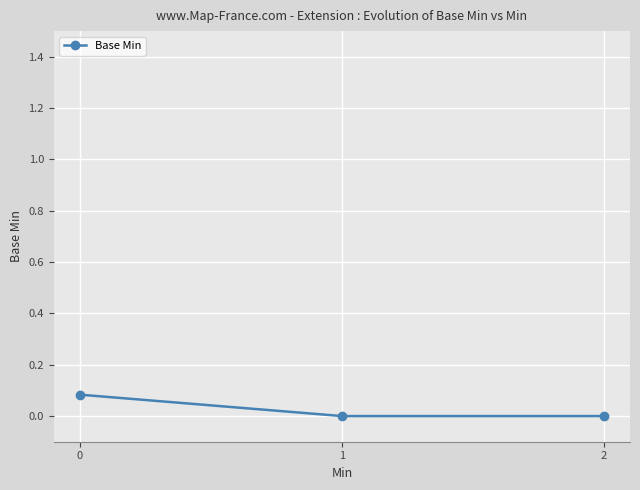

Is it true that the value at 1 is 0.0?

True